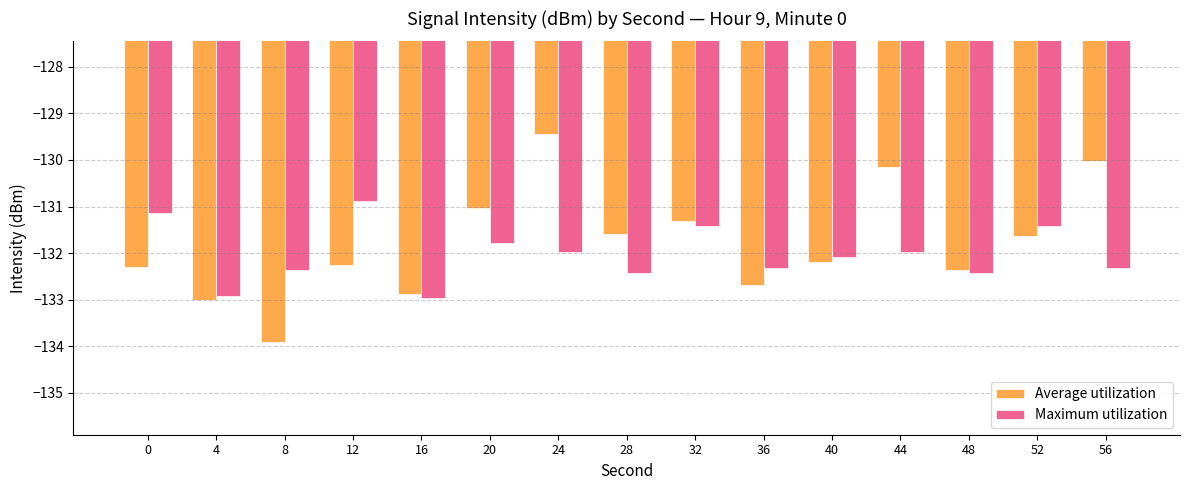

Between 20 and 52, which series saw the biggest shift?

Average utilization